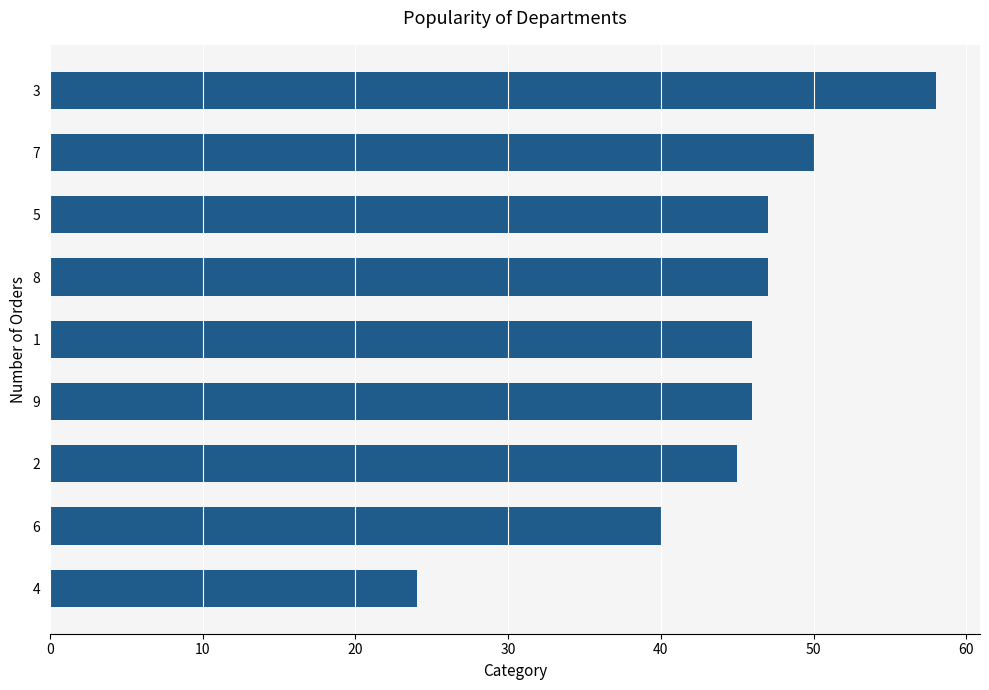

What position from the top is 7?

2